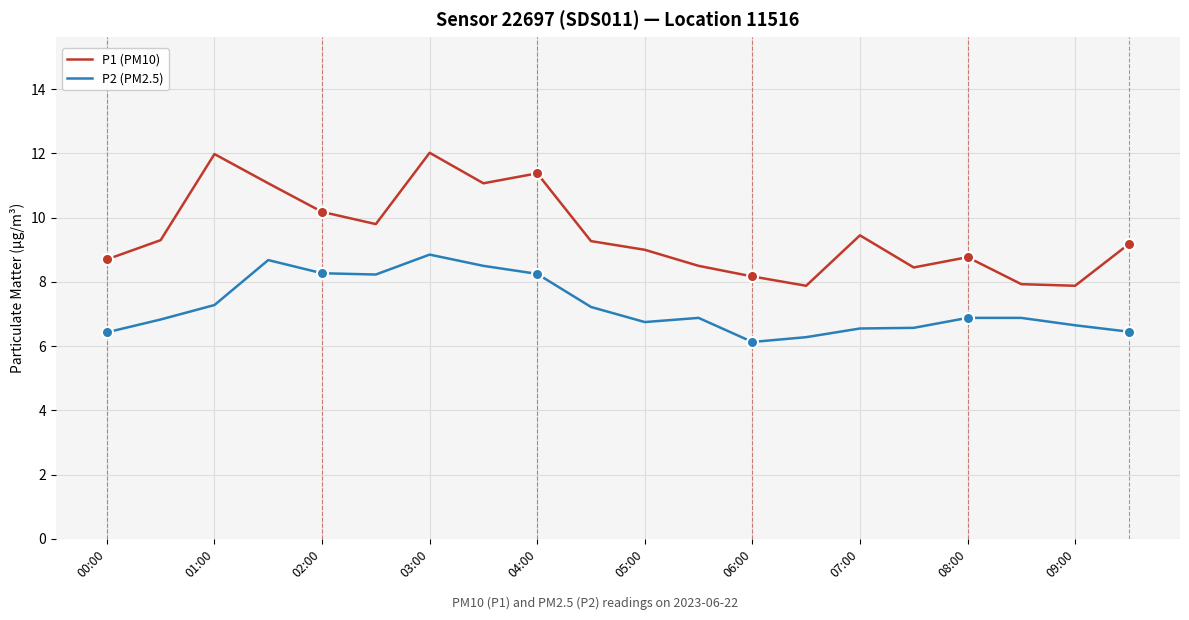

What are all the series names shown in the legend?

P1 (PM10), P2 (PM2.5)